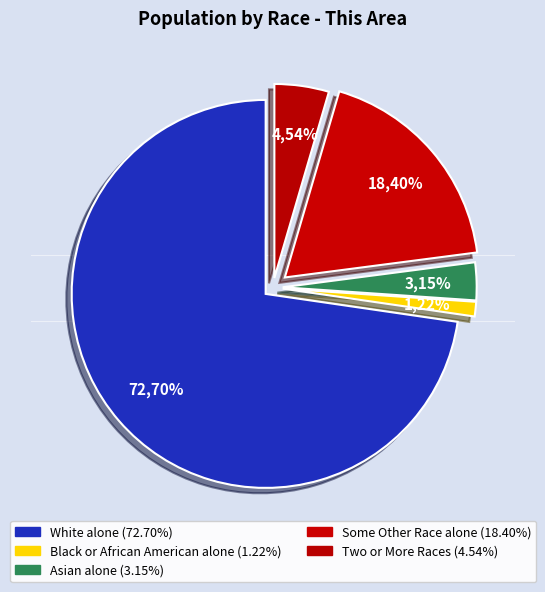

Is there a majority slice in this chart?

Yes